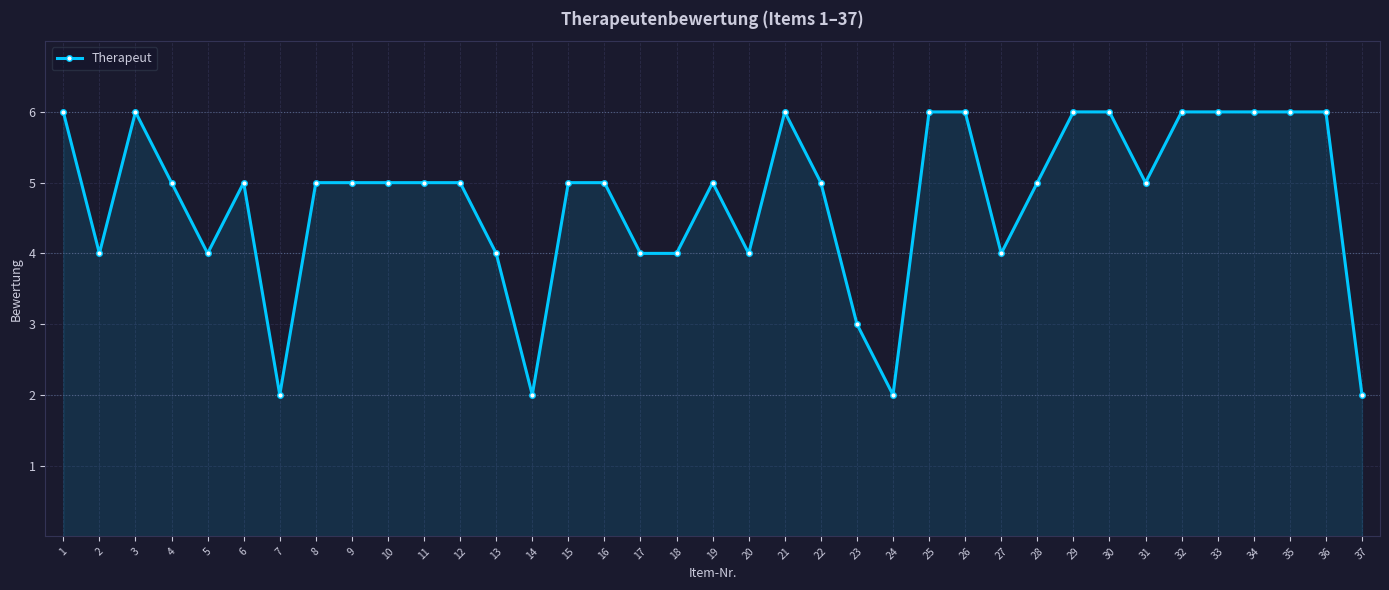

What is the change in value from 6 to 13?

-1